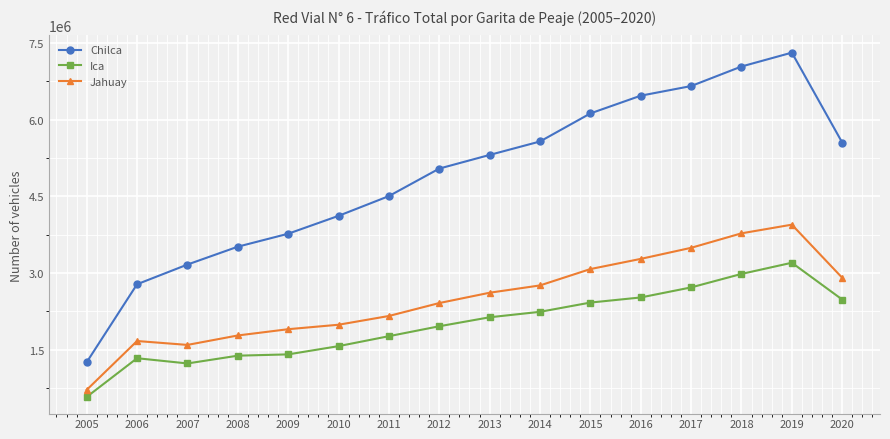

What are all the series names shown in the legend?

Chilca, Ica, Jahuay